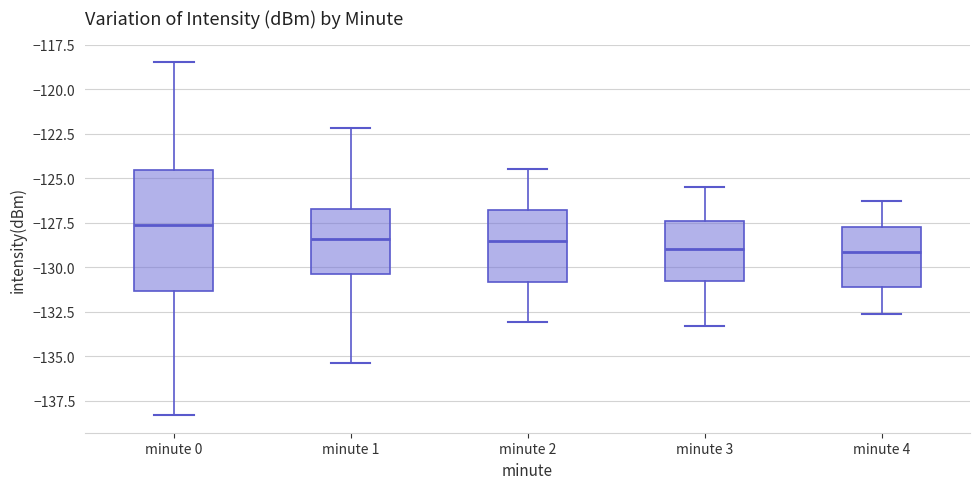

Which box is the tallest, from its lower edge to its upper edge?

minute 0